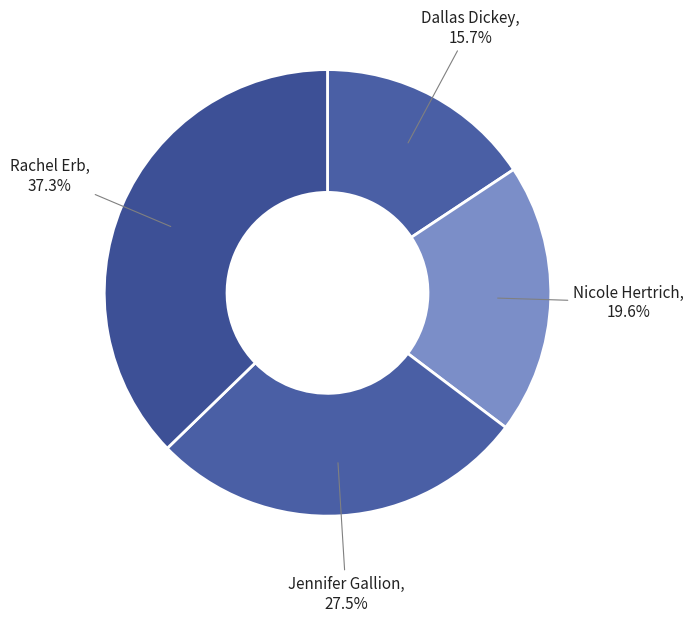

How many segments does this pie chart have?

4